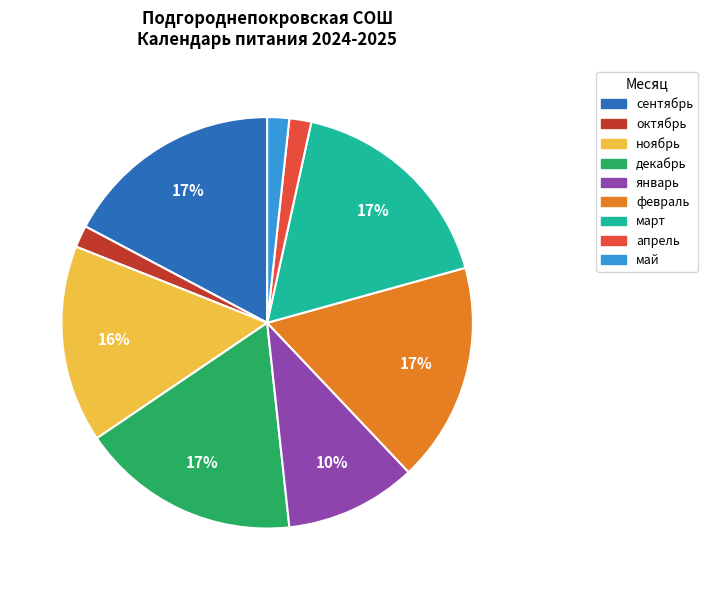

True or false: апрель accounts for 12% of the total.

False